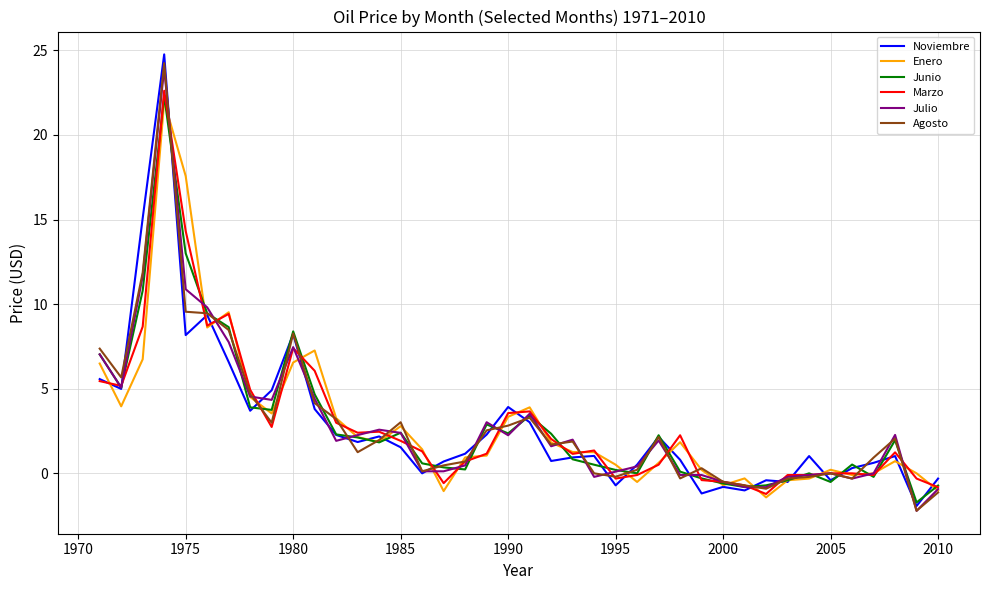

What is the maximum value shown in the chart?

24.8